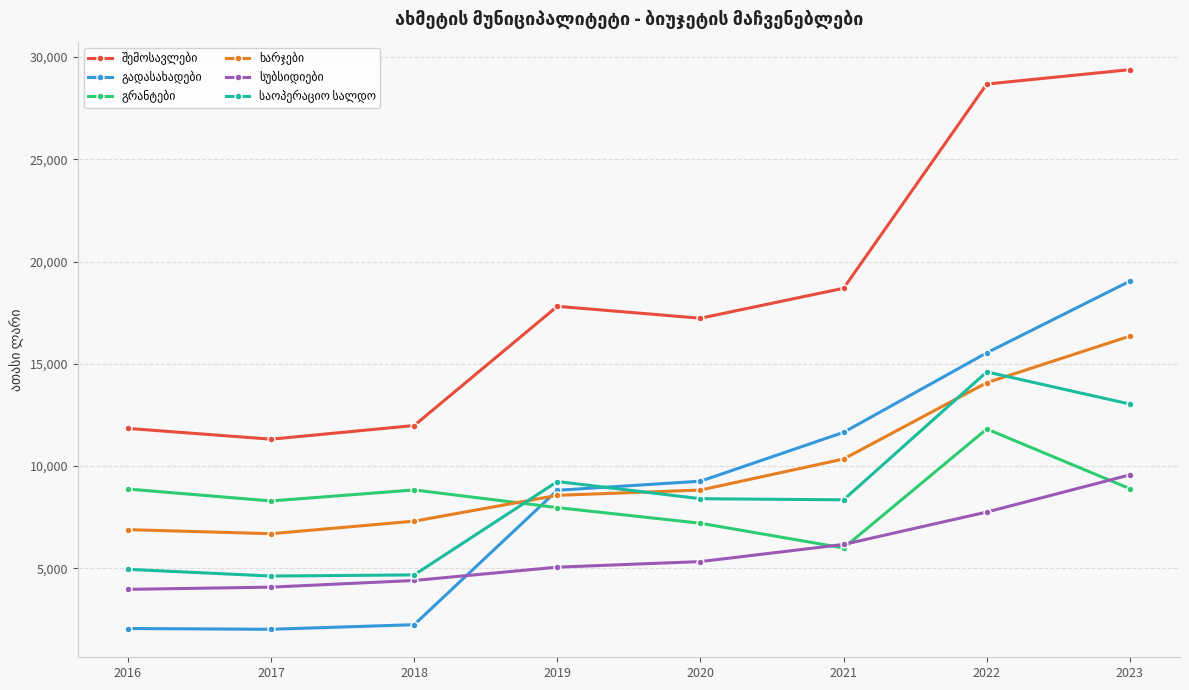

What is the difference between the highest and lowest values at 2022?

20928.2